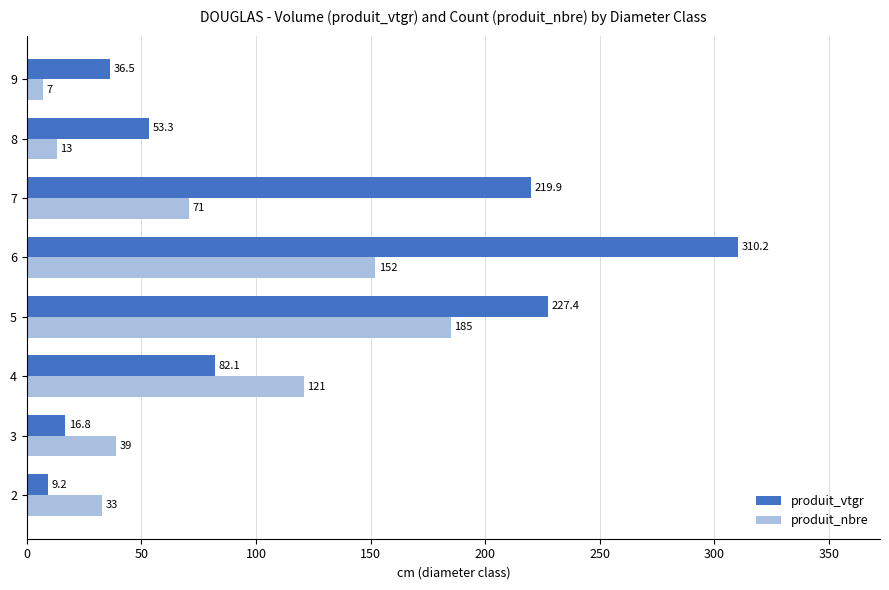

At which label is produit_vtgr closest to 159?

7